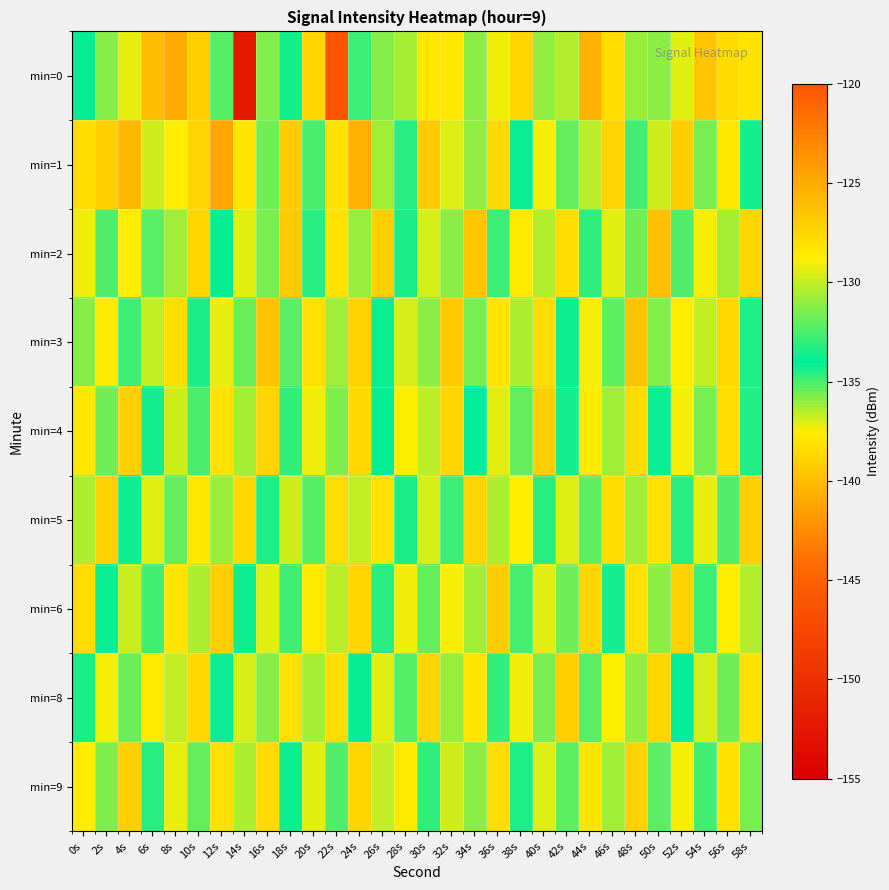

Which series has the largest total across all categories?

min=1